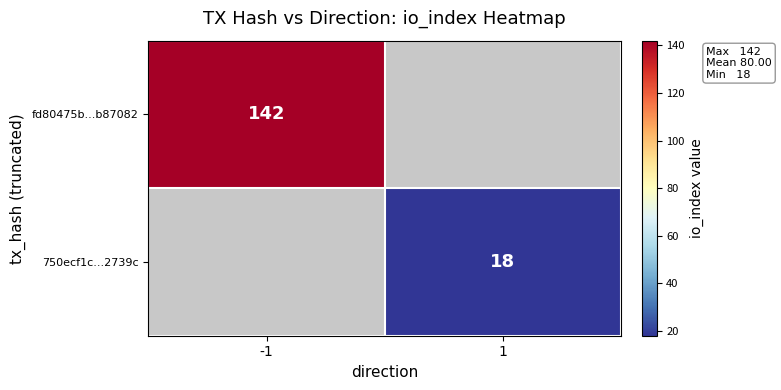

The value of fd80475b...b87082 at -1 is 76. True or false?

False